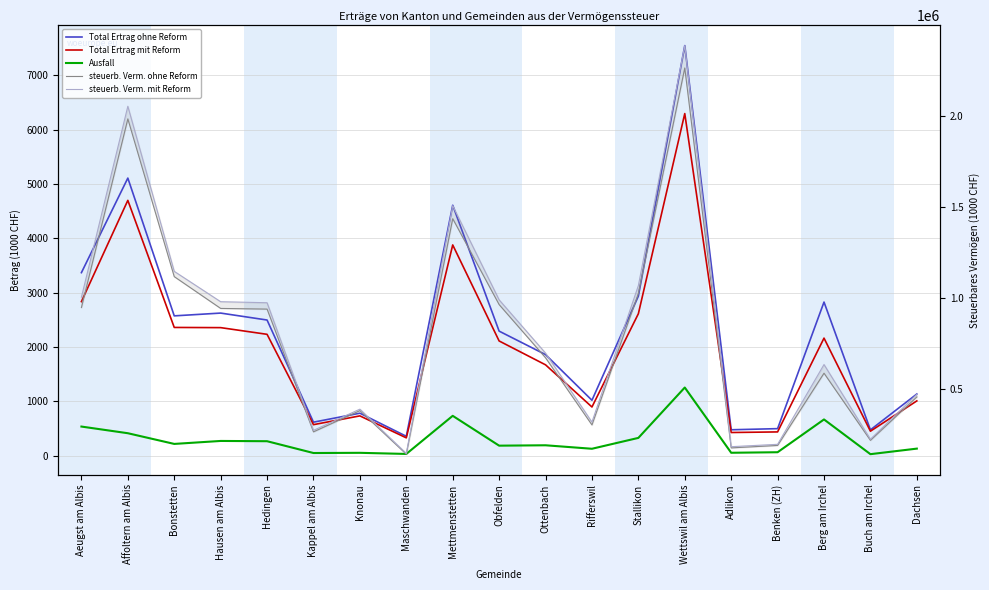

Where is steuerb. Verm. mit Reform nearest to the value 1265170?

Bonstetten